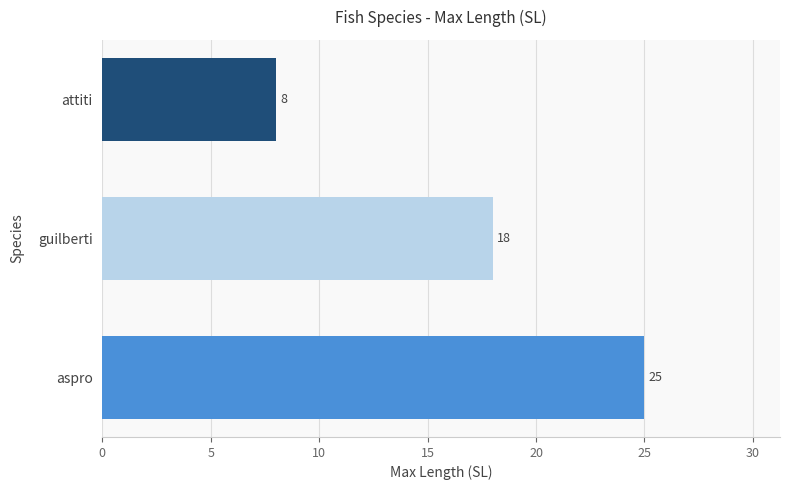

Is it true that the value at guilberti is 24?

False